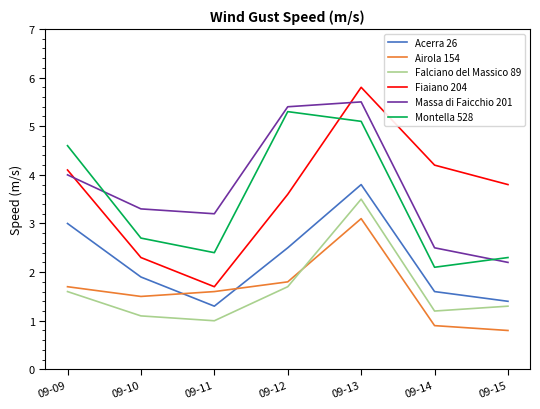

What is the sum of all Fiaiano 204 values?

25.5